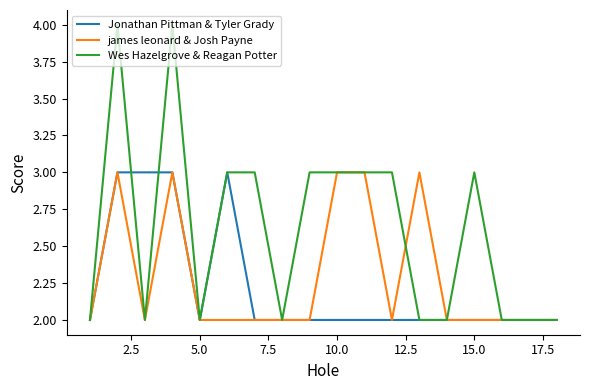

Reading right to left, extract all data points from this chart.

Jonathan Pittman & Tyler Grady: 2	2	2	2	2	2	2	2	2	2	2	2	3	2	3	3	3	2
james leonard & Josh Payne: 2	2	2	2	2	3	2	3	3	2	2	2	2	2	3	2	3	2
Wes Hazelgrove & Reagan Potter: 2	2	2	3	2	2	3	3	3	3	2	3	3	2	4	2	4	2